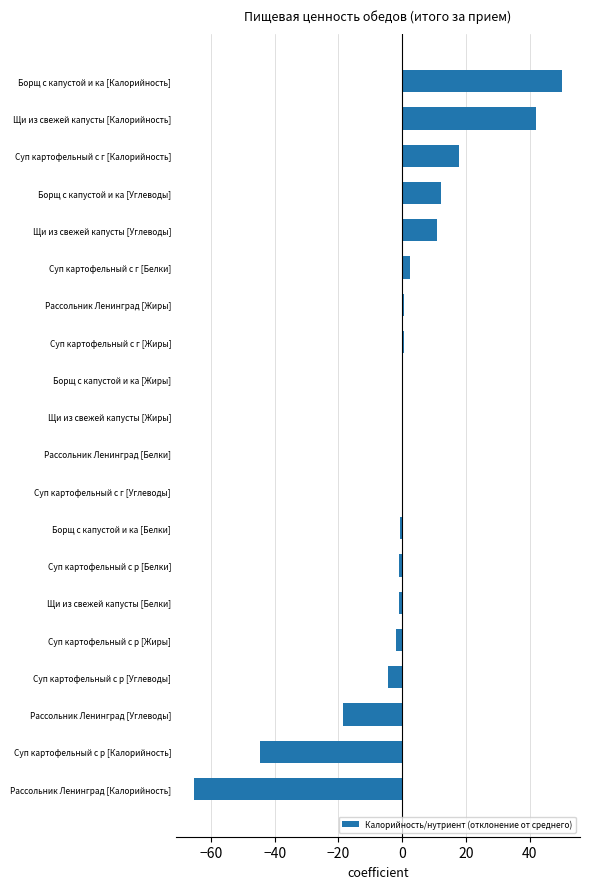

What value does the data have at Рассольник Ленинград [Углеводы]?

-18.6